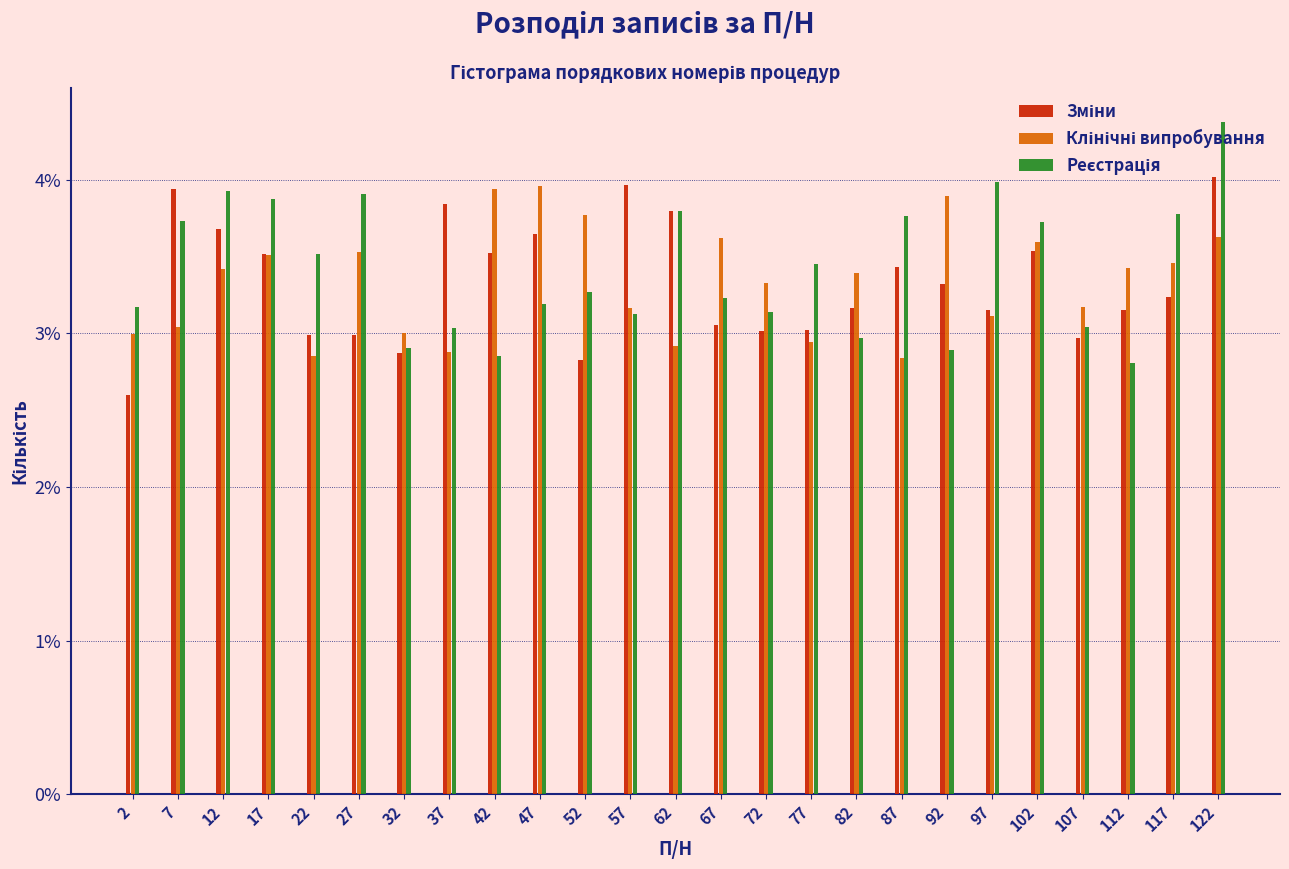

Does the chart contain stacked bars?

No